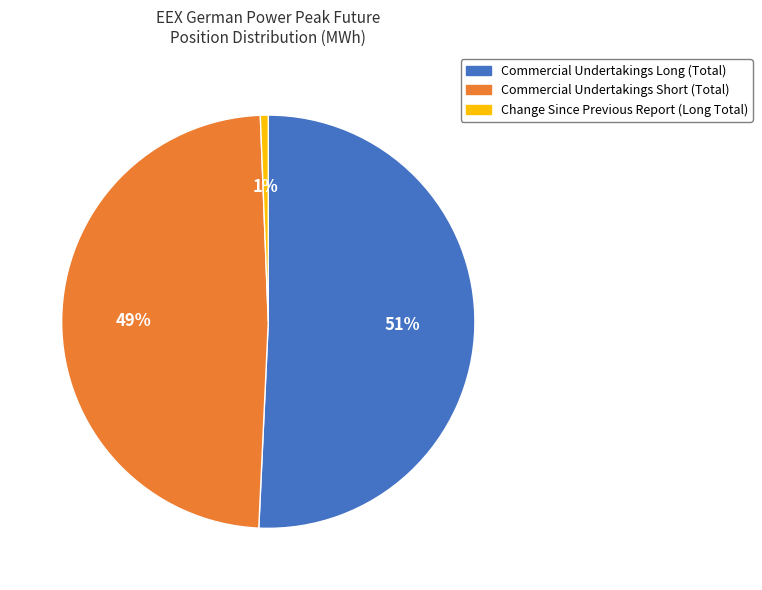

What is the ratio of the value at Commercial Undertakings Long (Total) to the value at Commercial Undertakings Short (Total)?

1.0